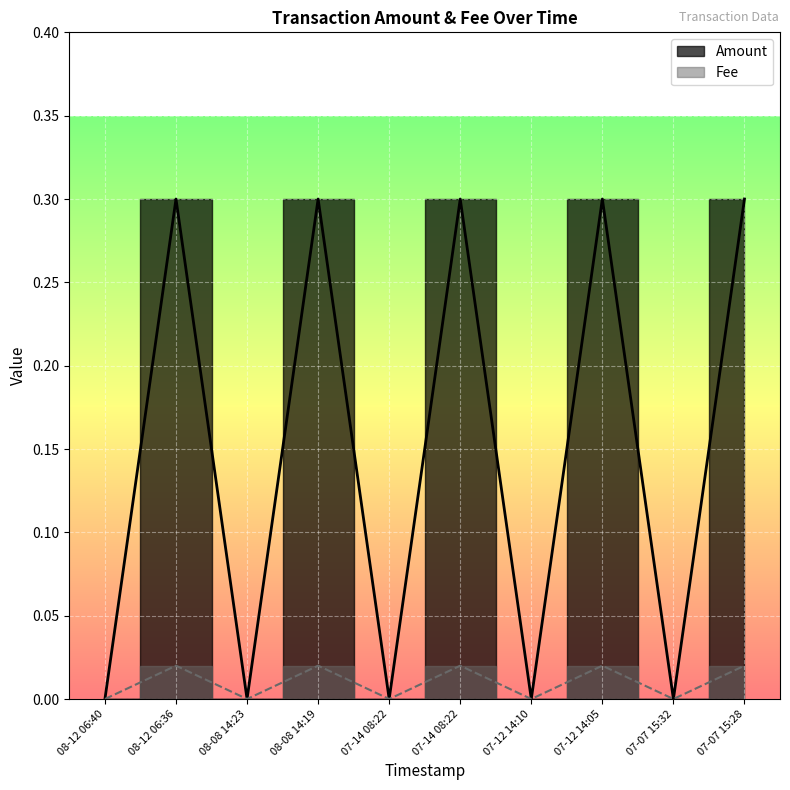

Count the Fee values in the range 0 to 1.

10